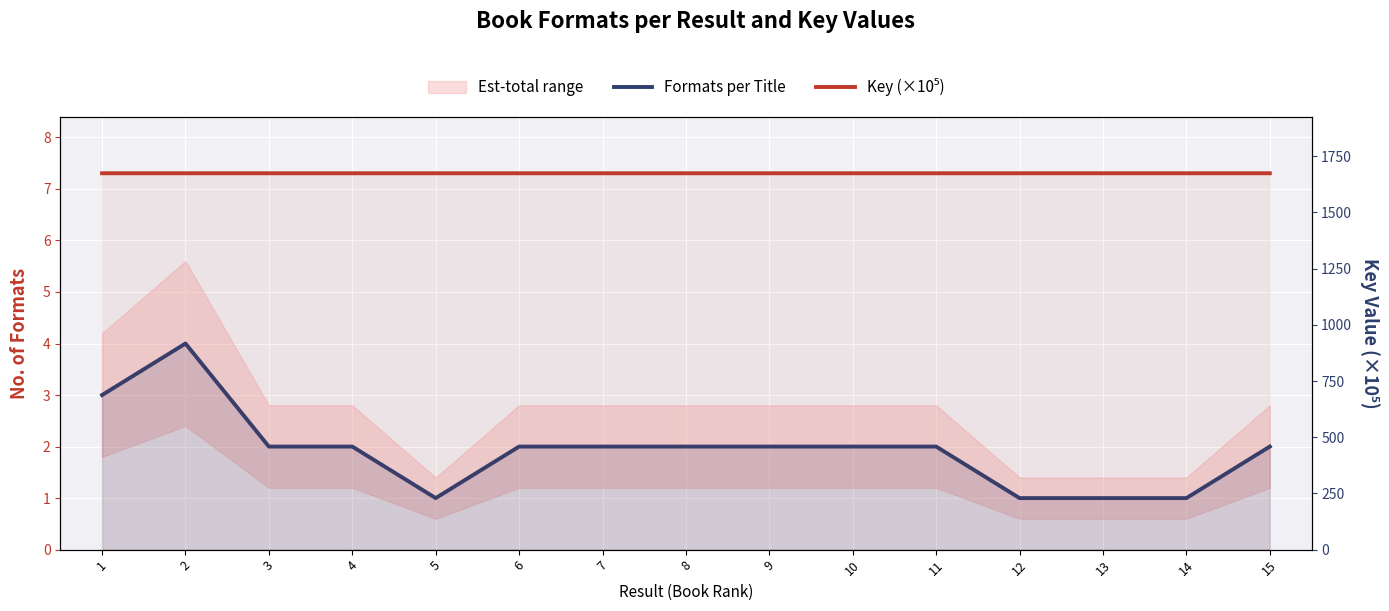

Where is the first local maximum for Formats per Title?

2